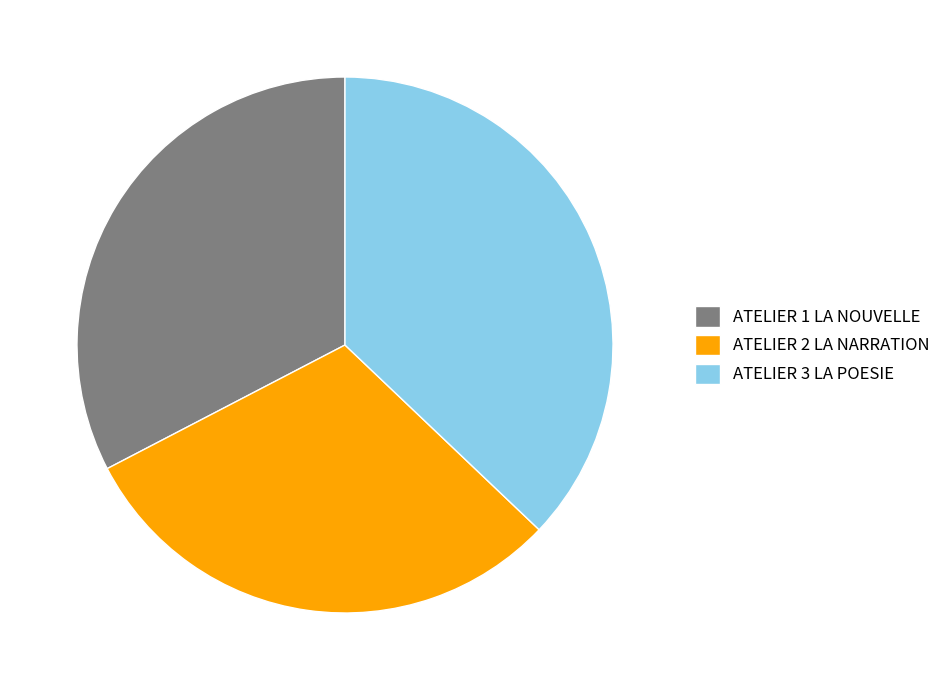

Between ATELIER 2 LA NARRATION and ATELIER 1 LA NOUVELLE, which is larger?

ATELIER 1 LA NOUVELLE